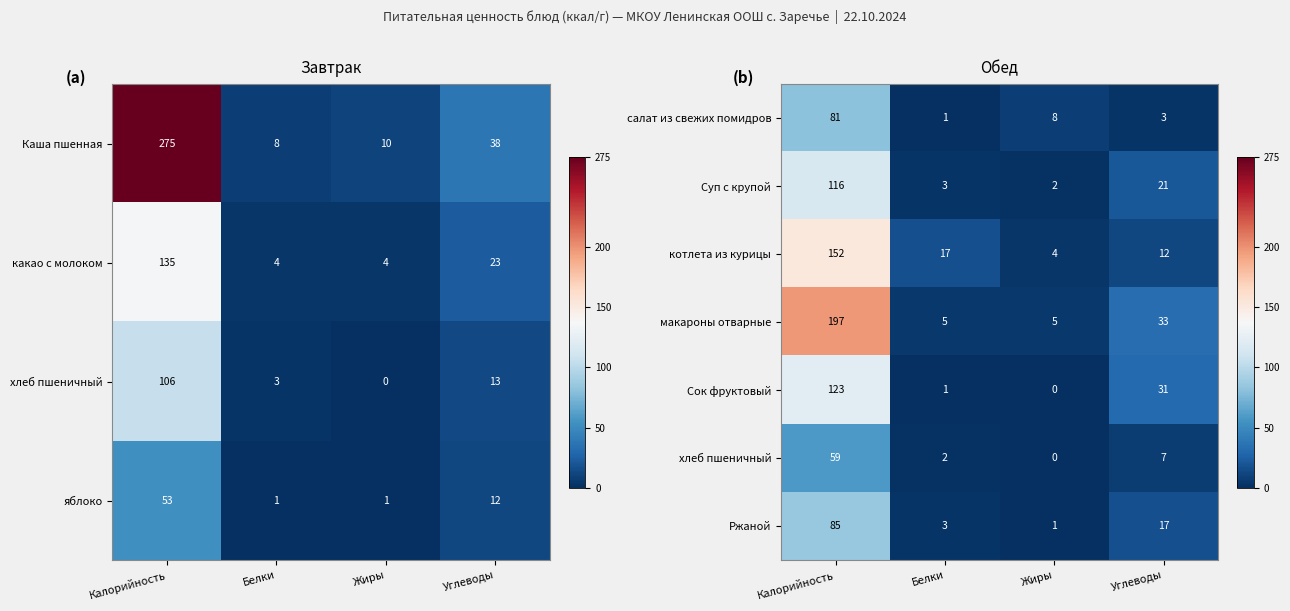

How many data points in Суп с крупой are less than 21?

2